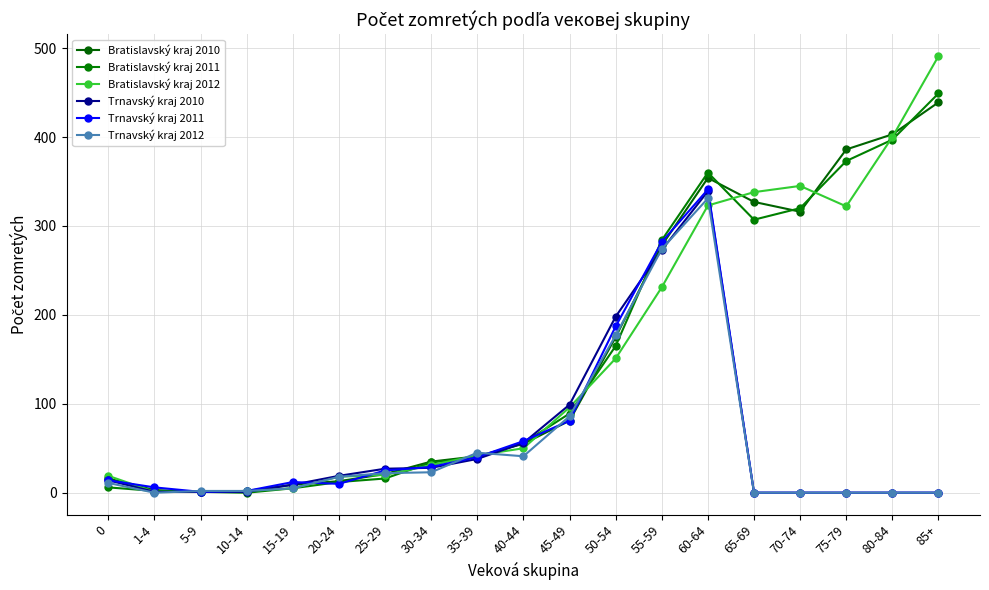

Which has a higher value, 50-54 or 75-79?

75-79